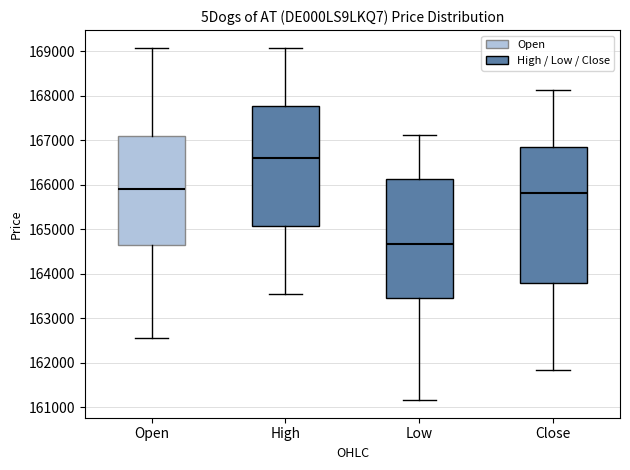

Where is the lower edge of the box for Close on the y-axis? The values are not printed on the chart, so give them approximately, as read against the axis.

163800